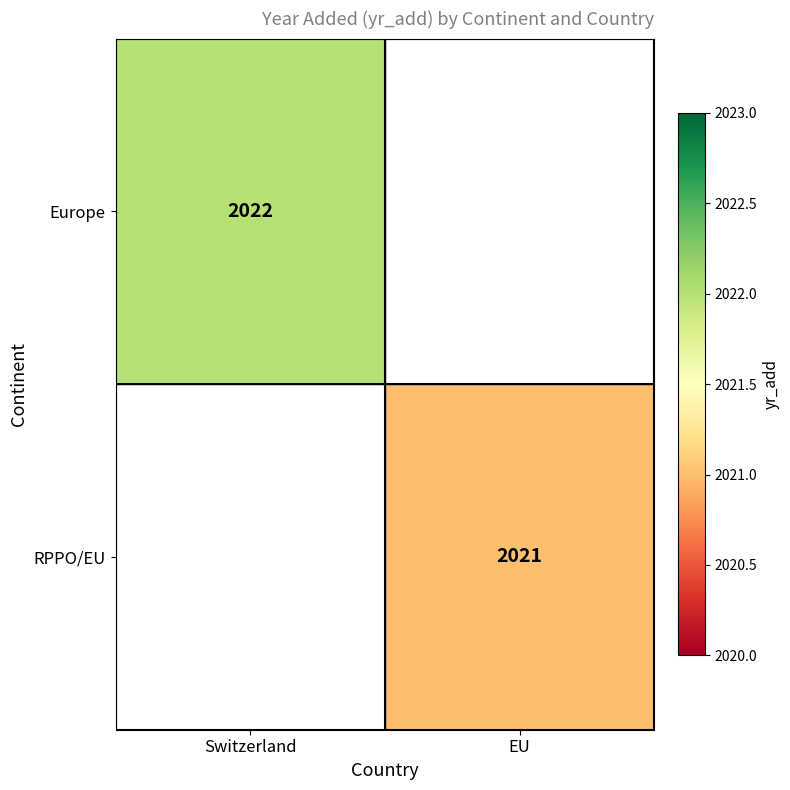

Between EU and Switzerland, which is larger?

Switzerland